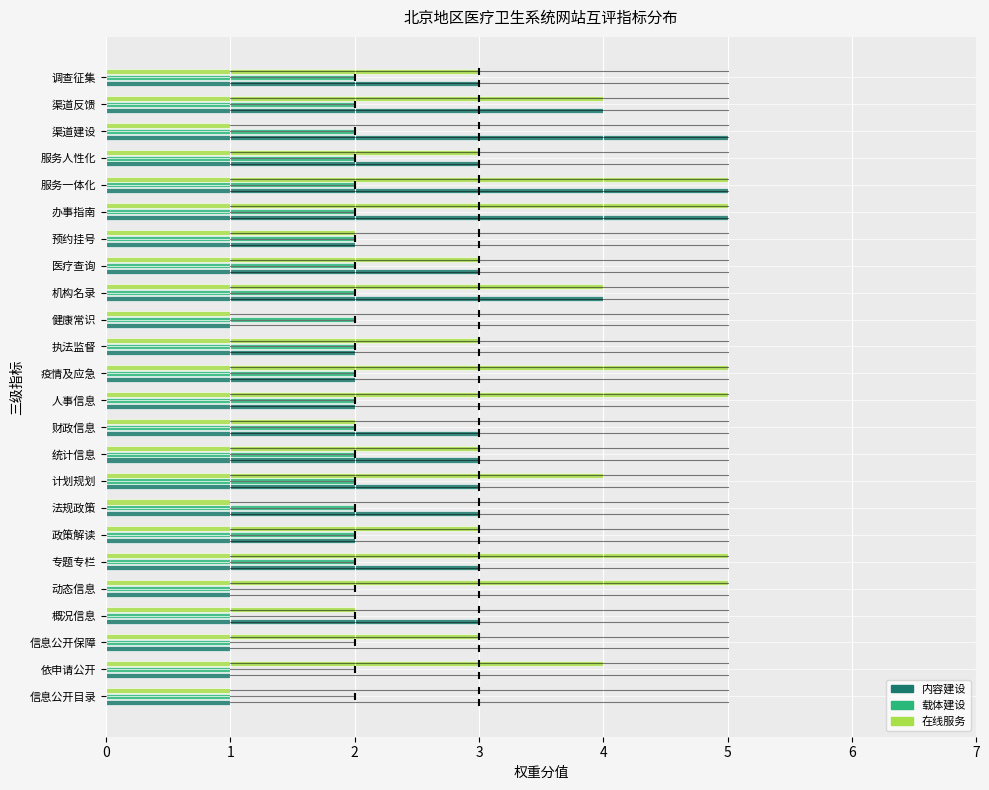

Between 政策解读 and 疫情及应急, which series saw the biggest shift?

在线服务